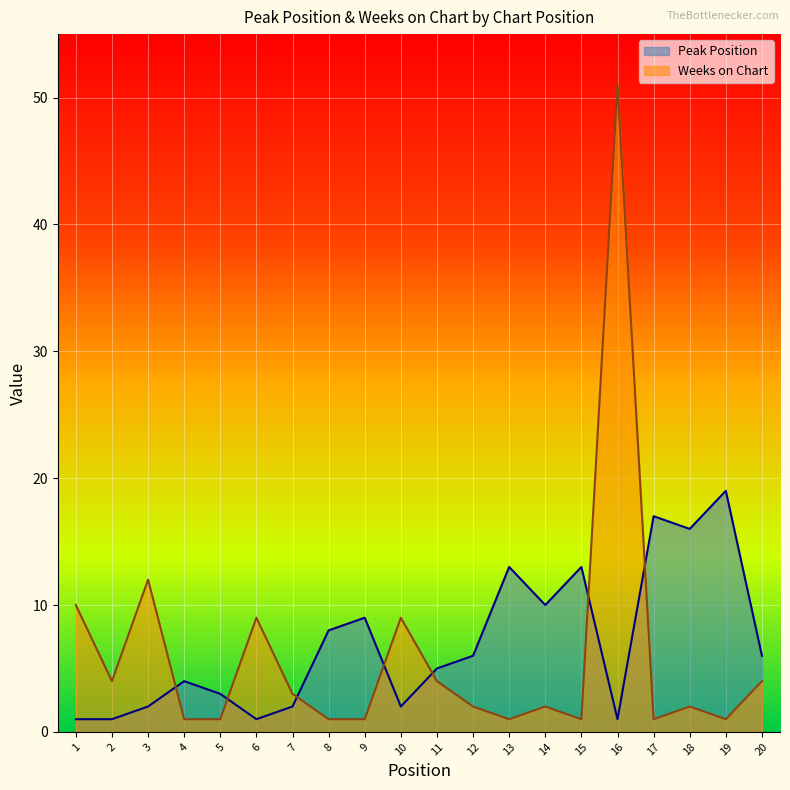

How many lines are shown in the chart?

2